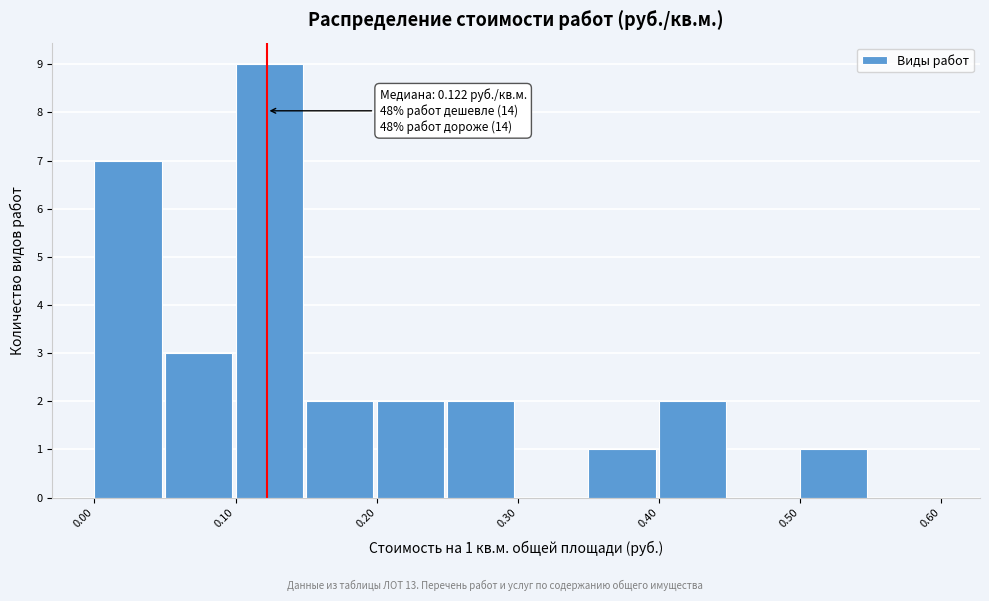

Which range on the x-axis has the tallest bar?

0.10 to 0.15